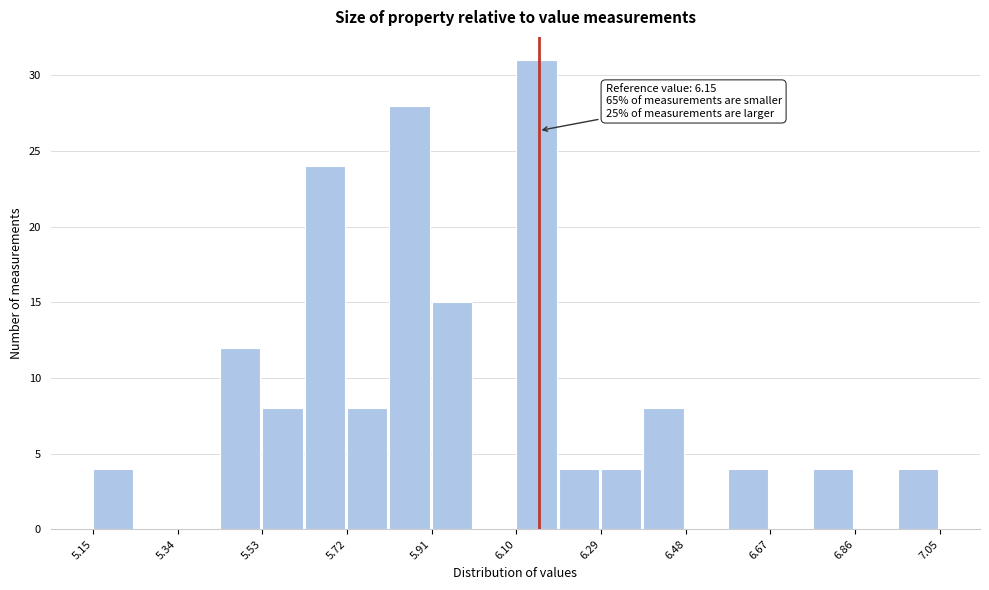

Over which range of the x-axis is the bar tallest?

6.100 to 6.195